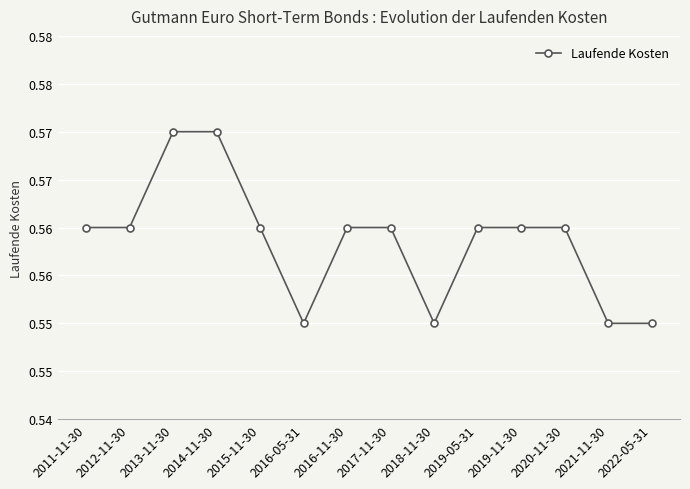

List the labels in order of value, smallest first.

2016-05-31, 2018-11-30, 2021-11-30, 2022-05-31, 2011-11-30, 2012-11-30, 2015-11-30, 2016-11-30, 2017-11-30, 2019-05-31, 2019-11-30, 2020-11-30, 2013-11-30, 2014-11-30